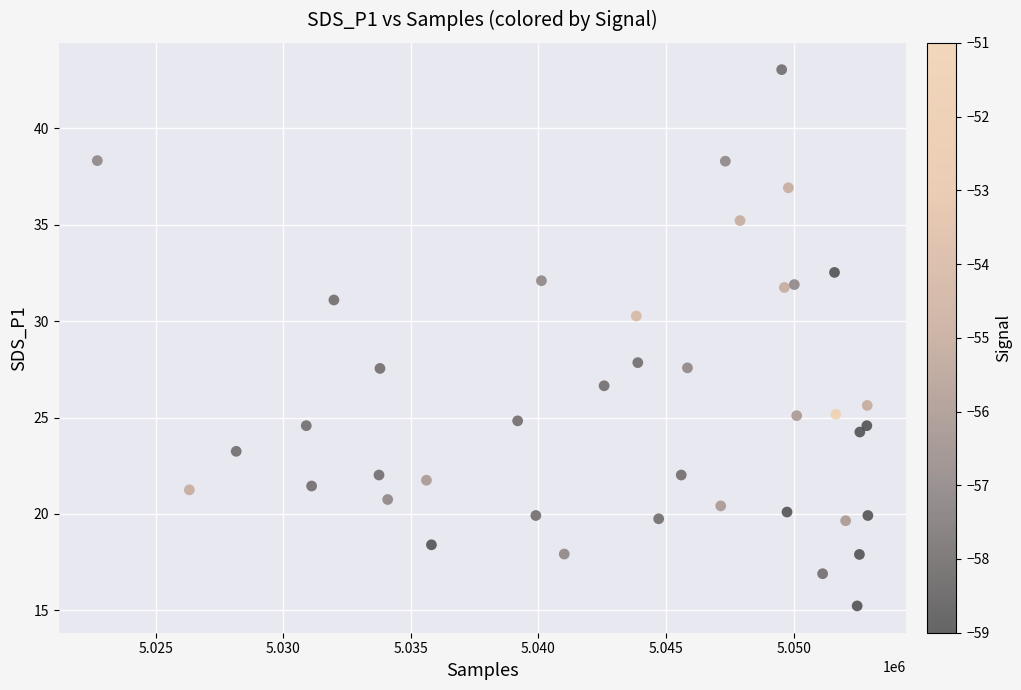

What is the range of X values (max minus min)?

30194.0